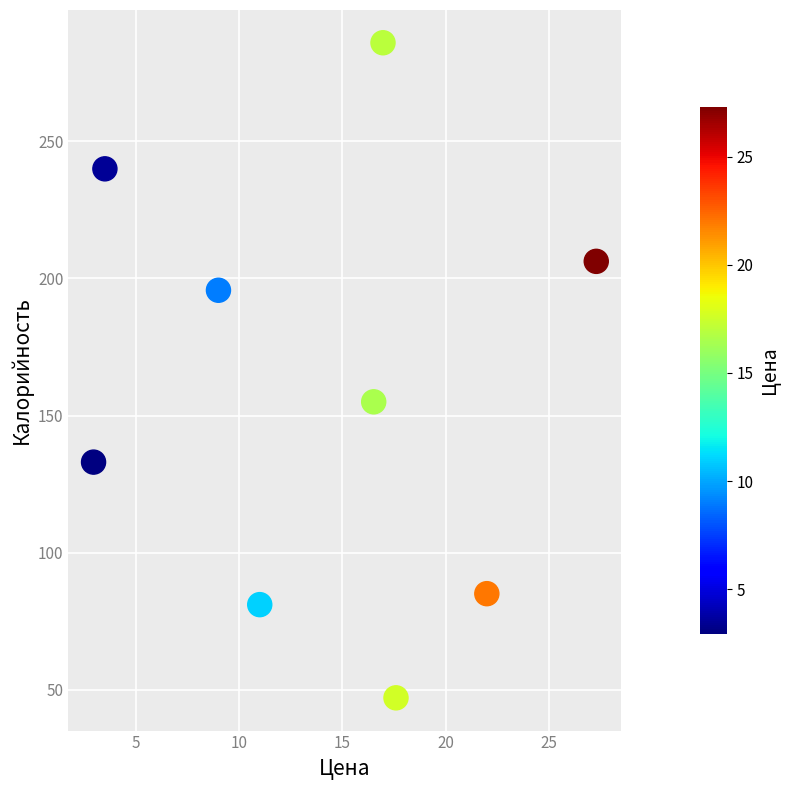

What is the range of Y values (max minus min)?

239.0